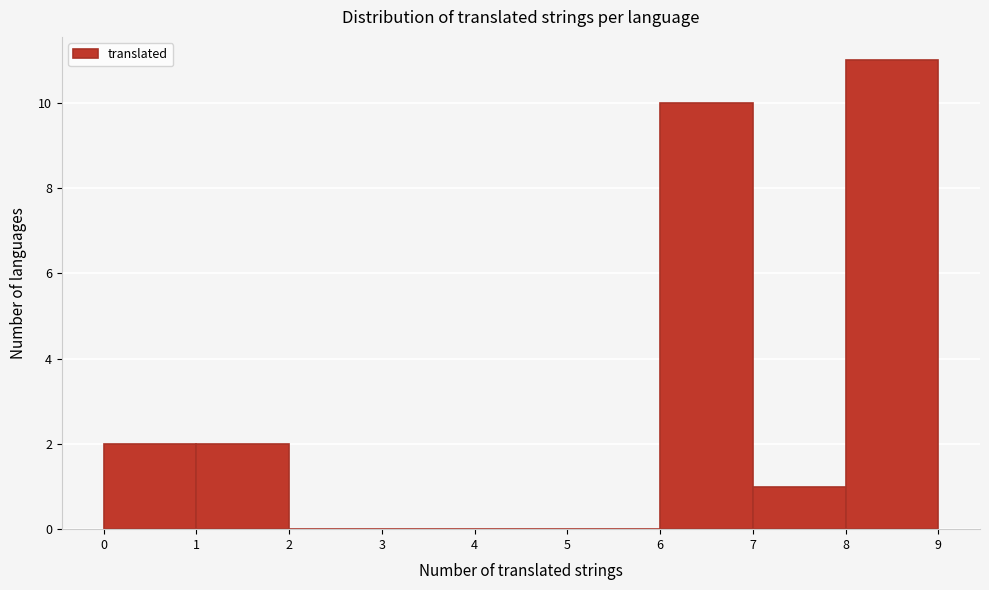

Which range on the x-axis has the tallest bar?

8 to 9